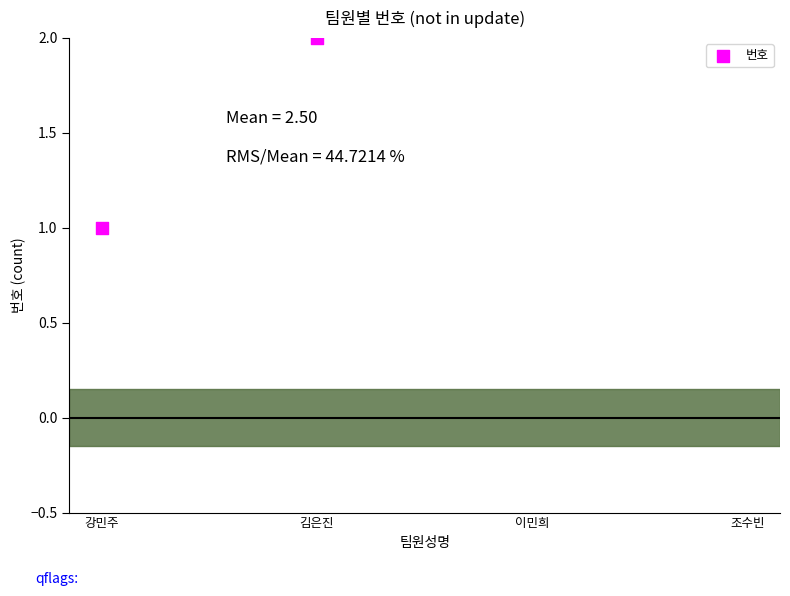

What is the change in value from 김은진 to 조수빈?

+2